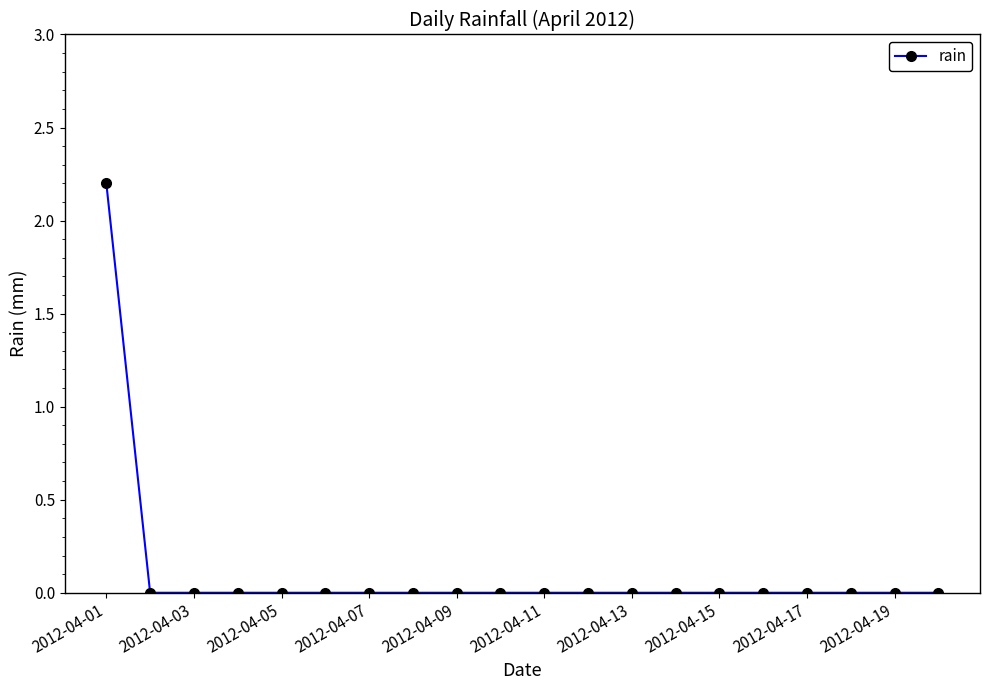

Reading left to right, what are all the values shown in this chart?

2.2	0.0	0.0	0.0	0.0	0.0	0.0	0.0	0.0	0.0	0.0	0.0	0.0	0.0	0.0	0.0	0.0	0.0	0.0	0.0